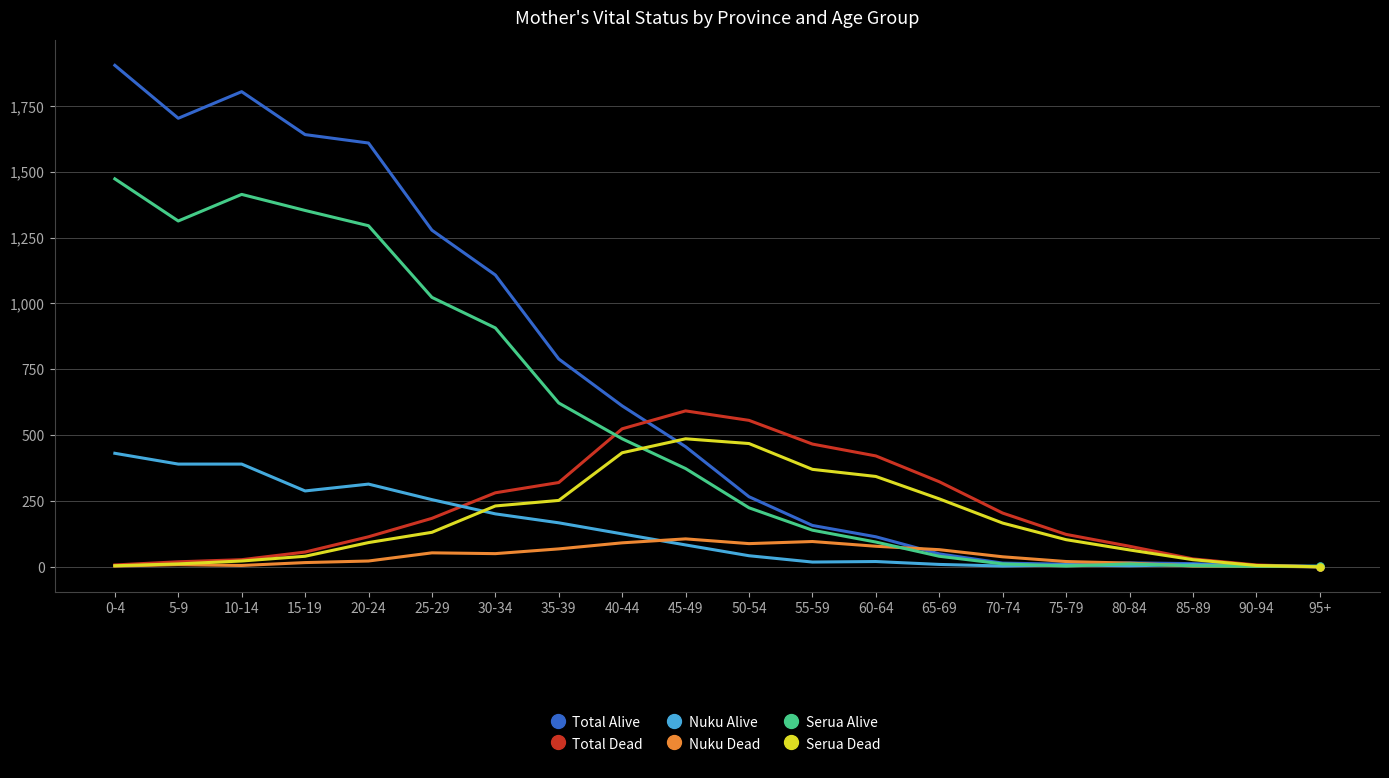

True or false: Nuku Alive has a value of 83 at 45-49.

True